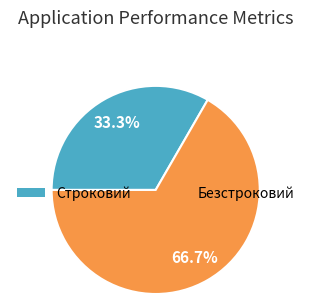

Combined, what portion of the pie is Строковий and Безстроковий?

100.0%